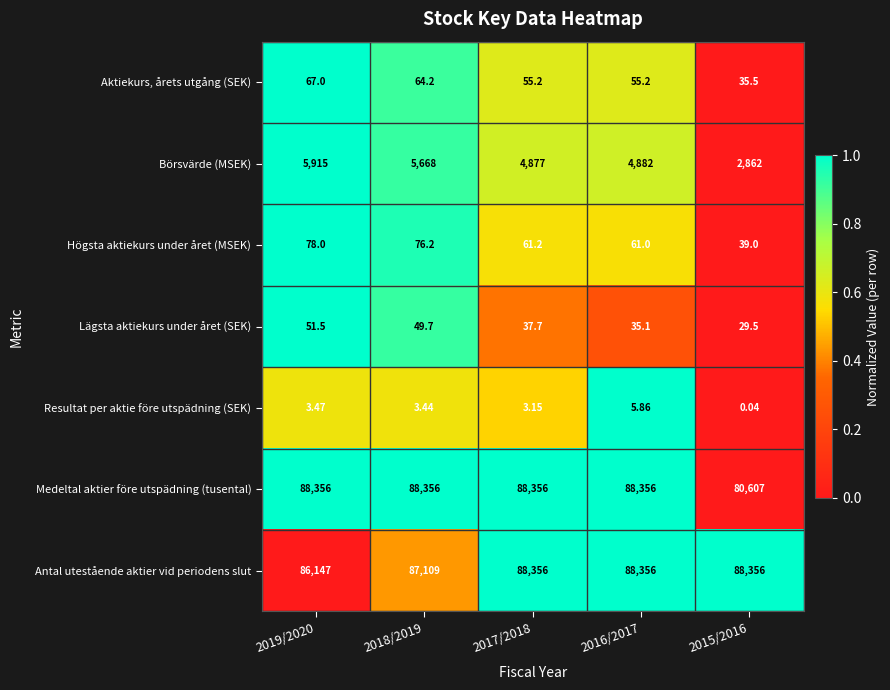

Which series has the largest total across all categories?

Antal utestående aktier vid periodens slut